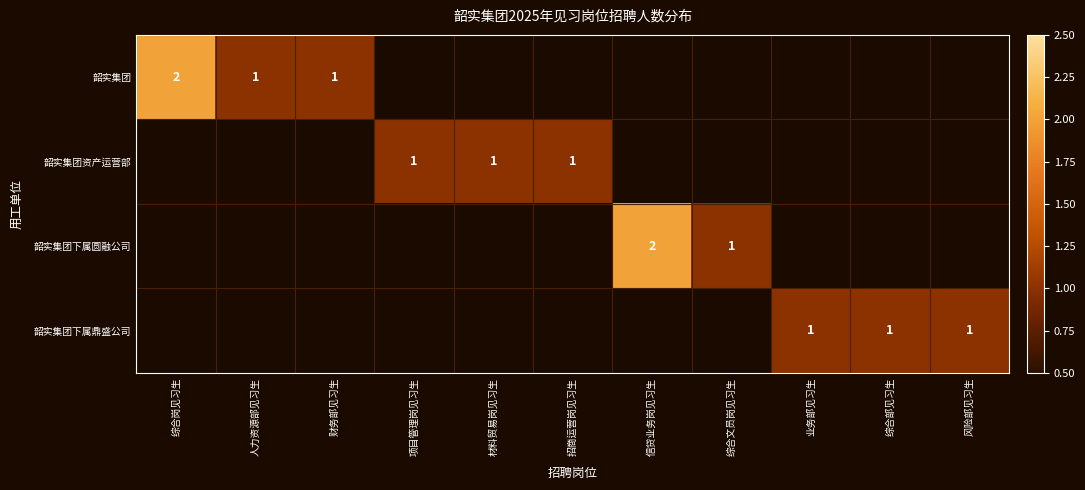

The 韶实集团 series shows 1 at 财务部见习生. True or false?

True